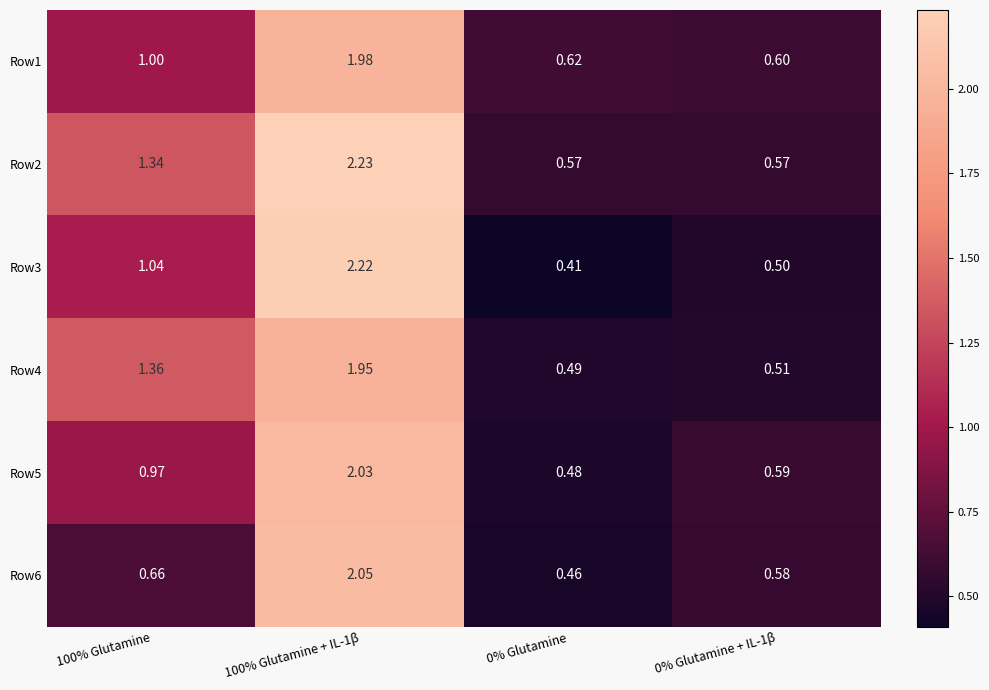

Reading left to right, transcribe all the data shown in this chart.

Row1: 100% Glutamine=1.0	100% Glutamine + IL-1β=2.0	0% Glutamine=0.6	0% Glutamine + IL-1β=0.6
Row2: 100% Glutamine=1.3	100% Glutamine + IL-1β=2.2	0% Glutamine=0.6	0% Glutamine + IL-1β=0.6
Row3: 100% Glutamine=1.0	100% Glutamine + IL-1β=2.2	0% Glutamine=0.4	0% Glutamine + IL-1β=0.5
Row4: 100% Glutamine=1.4	100% Glutamine + IL-1β=1.9	0% Glutamine=0.5	0% Glutamine + IL-1β=0.5
Row5: 100% Glutamine=1.0	100% Glutamine + IL-1β=2.0	0% Glutamine=0.5	0% Glutamine + IL-1β=0.6
Row6: 100% Glutamine=0.7	100% Glutamine + IL-1β=2.0	0% Glutamine=0.5	0% Glutamine + IL-1β=0.6